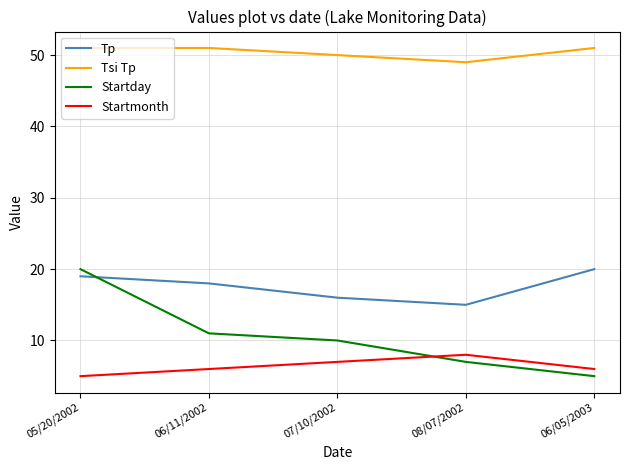

True or false: Tsi Tp and Tp cross at least once.

False